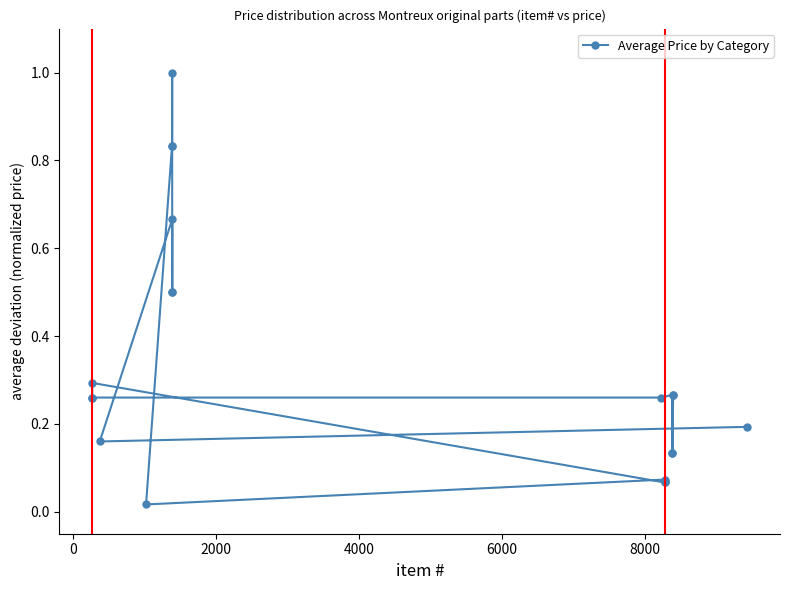

What is the difference between the maximum and minimum values?

1.0